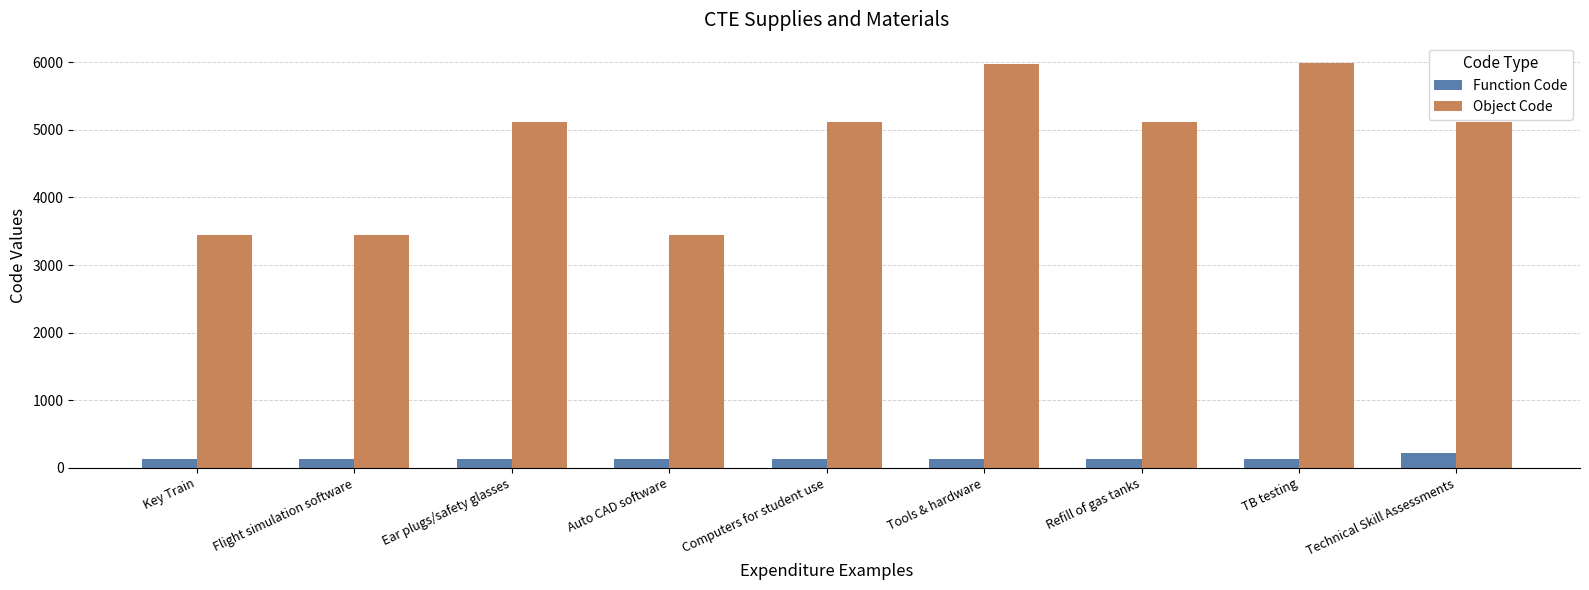

What is the maximum value for Object Code?

5990